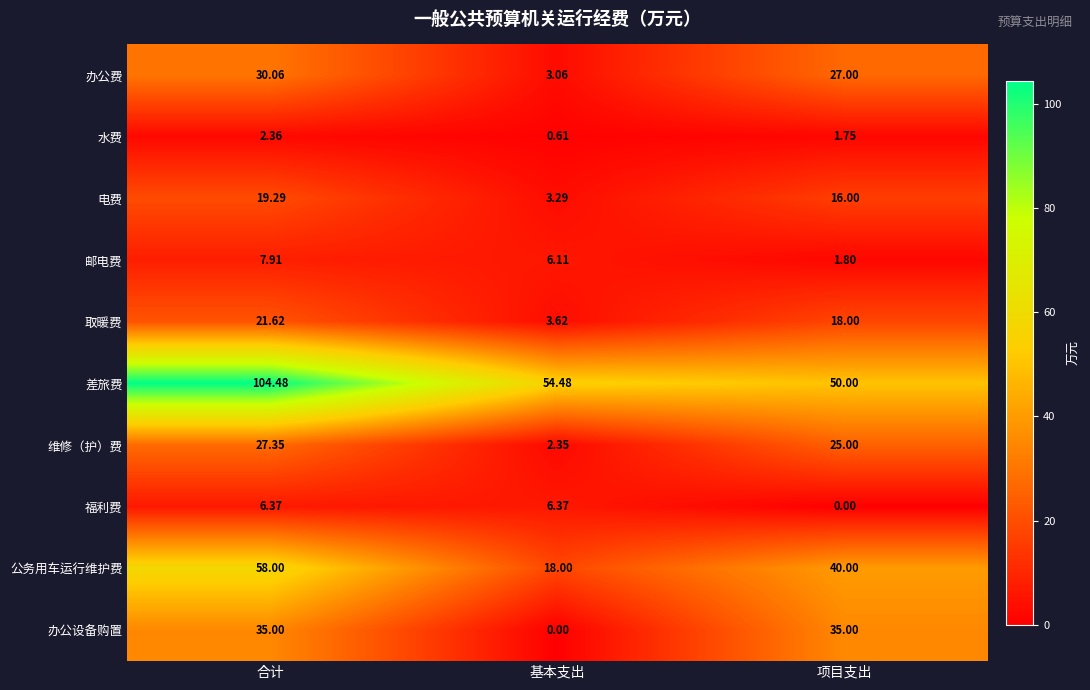

What is the total value across all series at 合计?

312.4